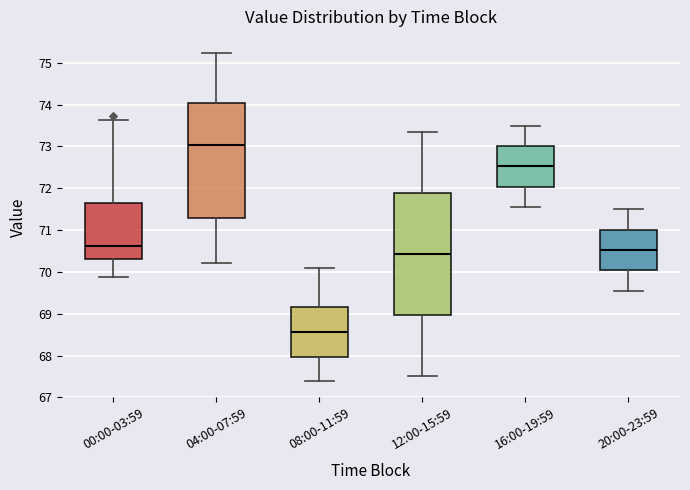

Reading left to right, transcribe this box plot: for each box, give where its median line is, the range the box spans, and where its two whiskers end, as read against the y-axis. The values are not printed on the chart, so give them approximately, as read against the axis.

00:00-03:59: median 70.6, box 70.3 to 71.7, whiskers 69.9 to 73.6
04:00-07:59: median 73.0, box 71.3 to 74.0, whiskers 70.2 to 75.2
08:00-11:59: median 68.6, box 68.0 to 69.2, whiskers 67.4 to 70.1
12:00-15:59: median 70.4, box 69.0 to 71.9, whiskers 67.5 to 73.4
16:00-19:59: median 72.5, box 72.0 to 73.0, whiskers 71.6 to 73.5
20:00-23:59: median 70.5, box 70.0 to 71.0, whiskers 69.6 to 71.5